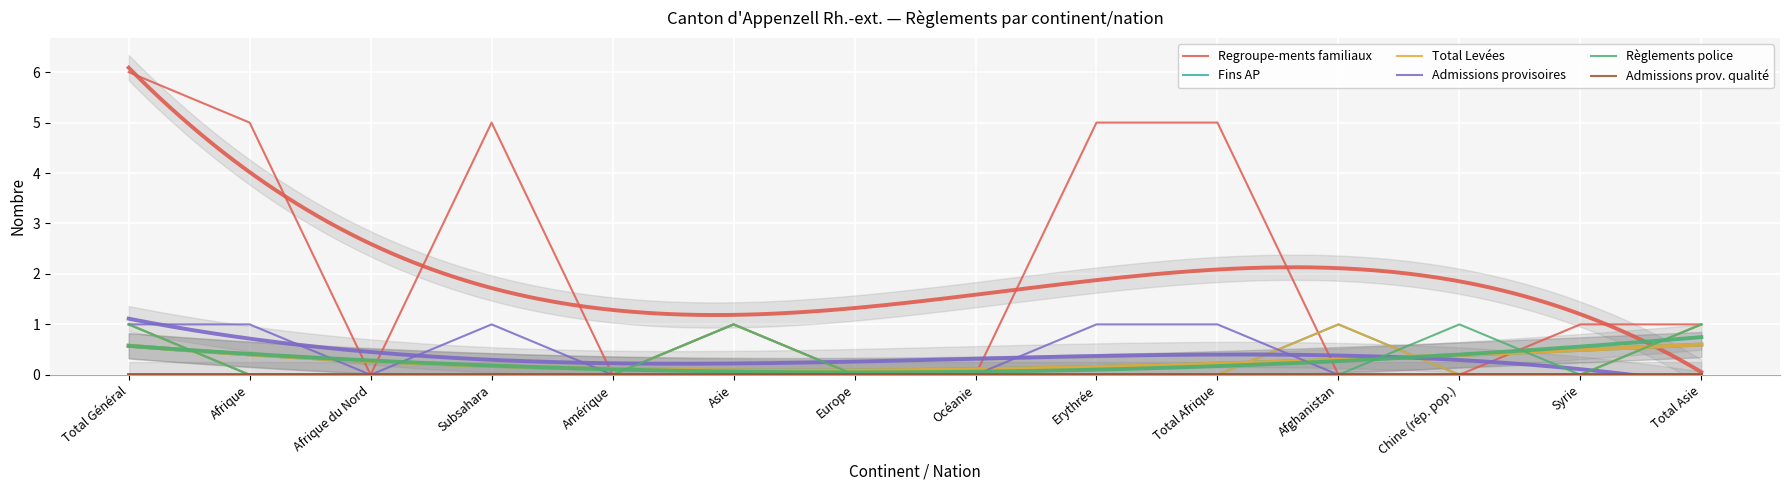

True or false: Admissions provisoires has a value of 0 at Asie.

True